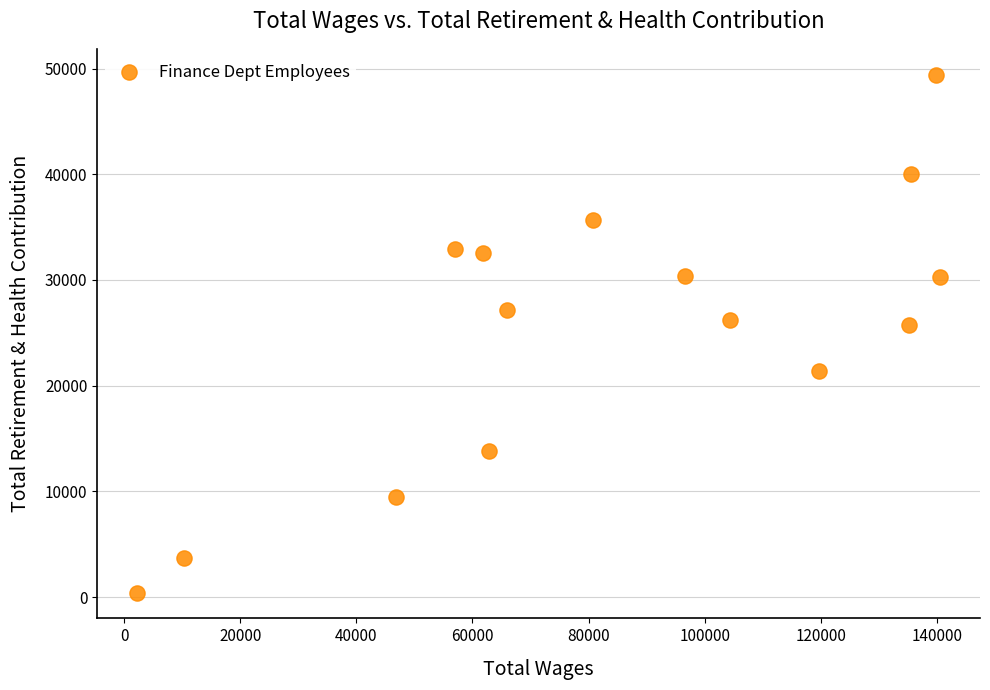

What is the range of X values (max minus min)?

138250